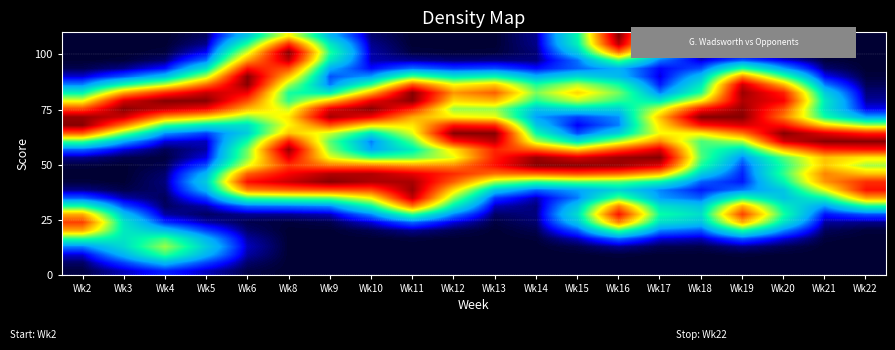

Which category has the lowest value across all series?

Wk9